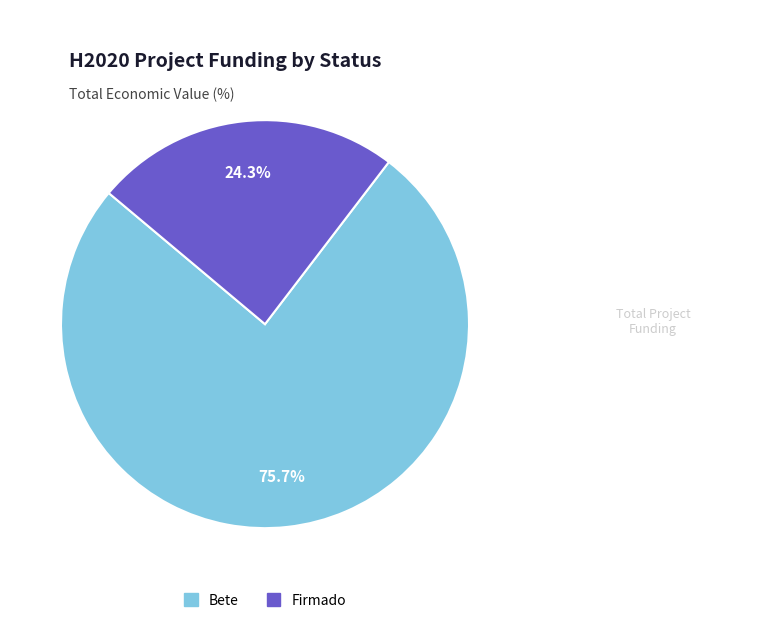

Count the number of slices in the pie.

2